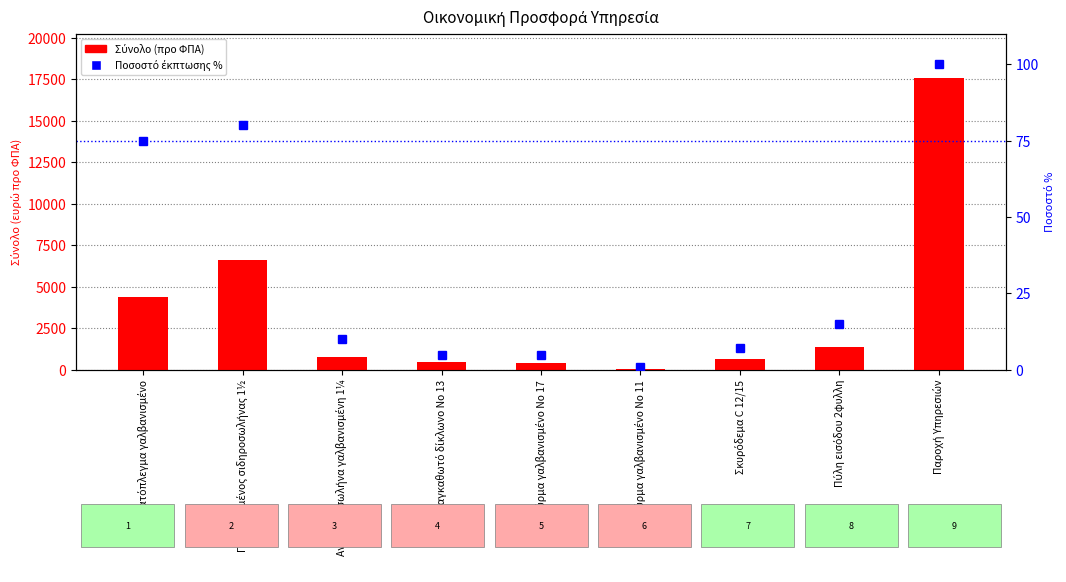

Where does the Ποσοστό έκπτωσης % series first go above 10?

Συρματόπλεγμα γαλβανισμένο